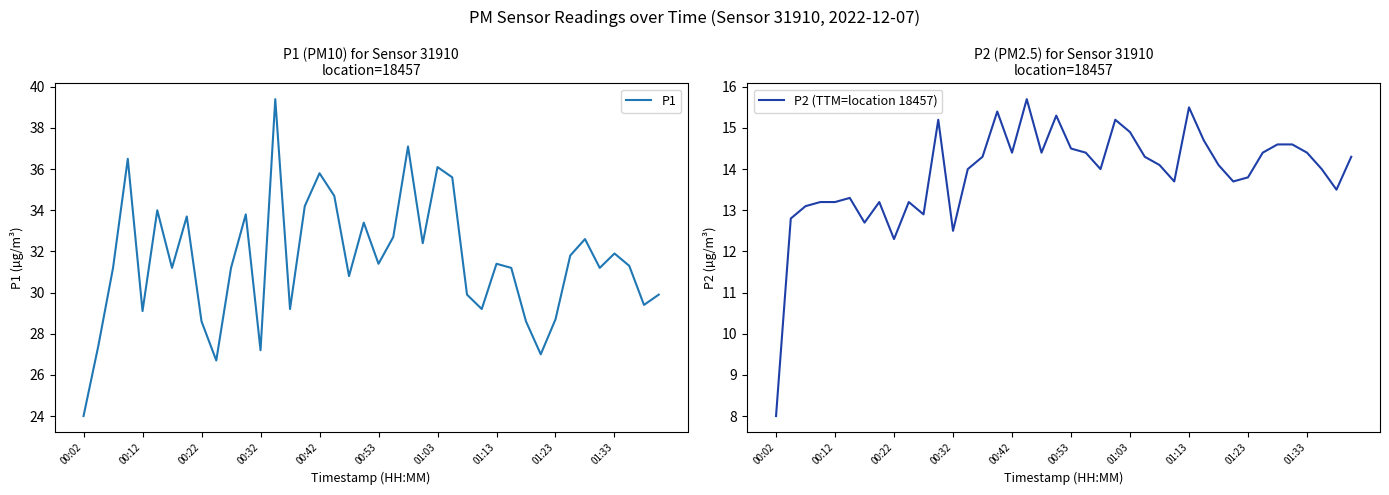

At which category is the sum across all series the highest?

13